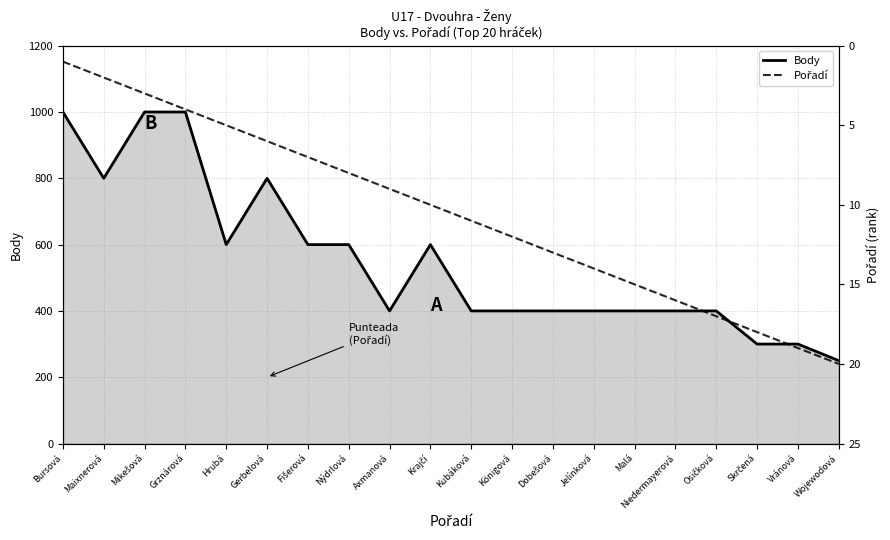

How many data points does each series have?

20